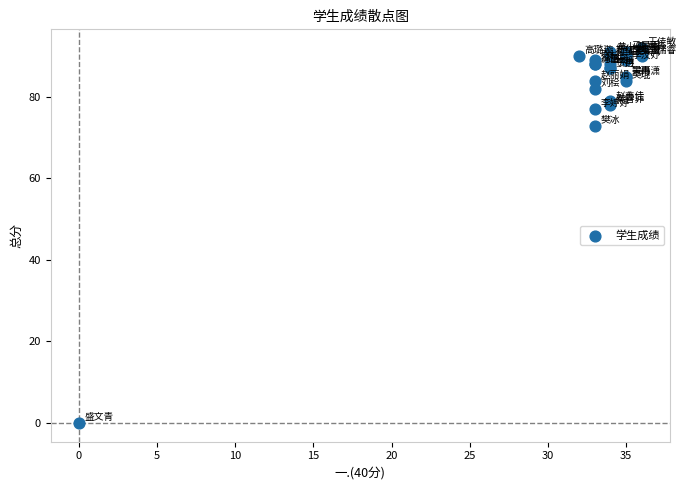

What Y value in the scatter plot is closest to 46?

73